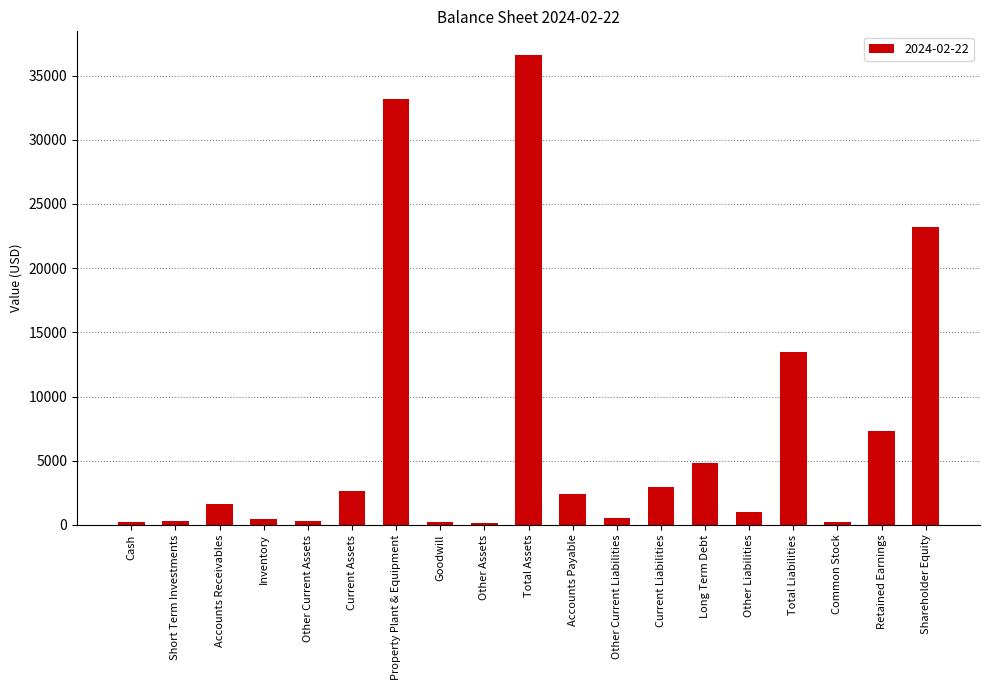

How many data points are less than 1590?

9